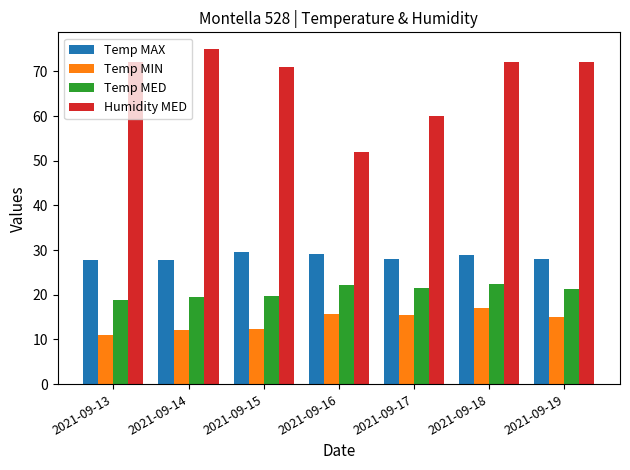

What is the spread (max minus min) of values at 2021-09-18?

55.0